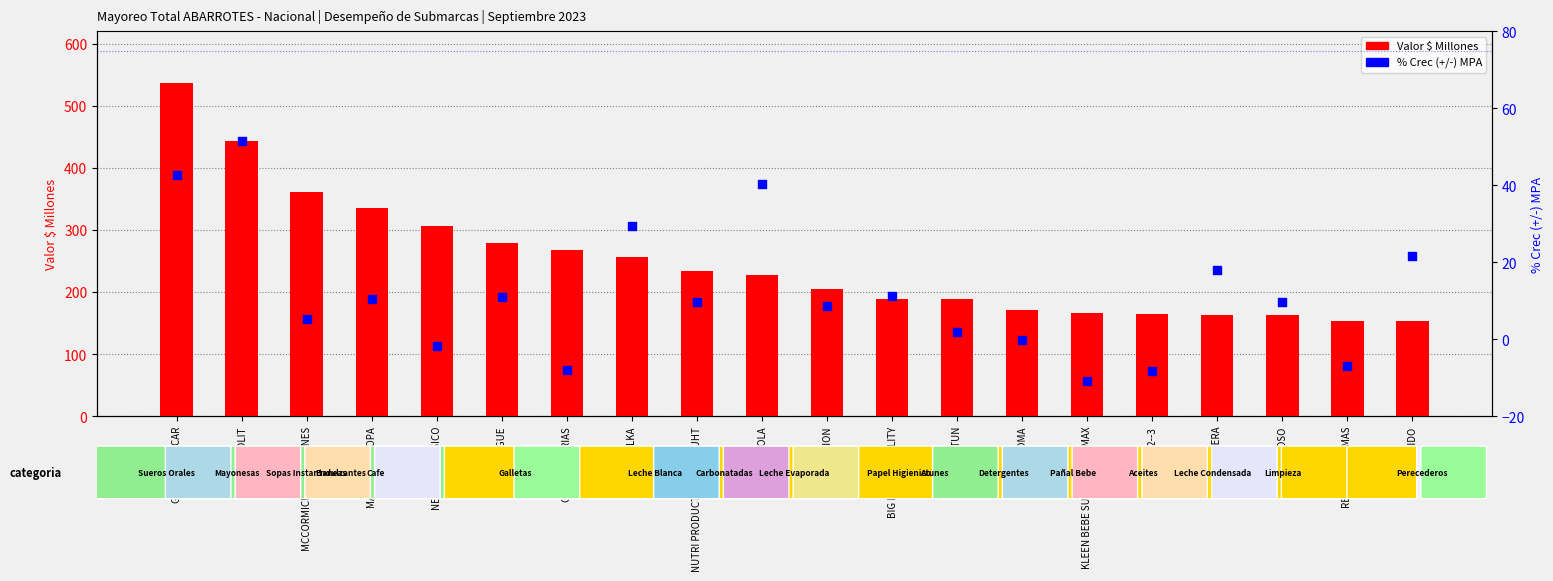

At how many categories does at least one series exceed 208?

10